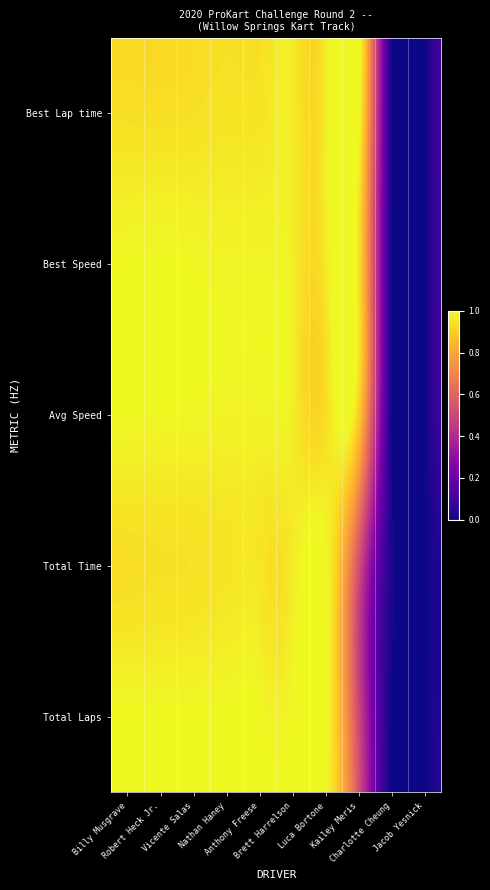

Which series has the largest total across all categories?

Best Speed